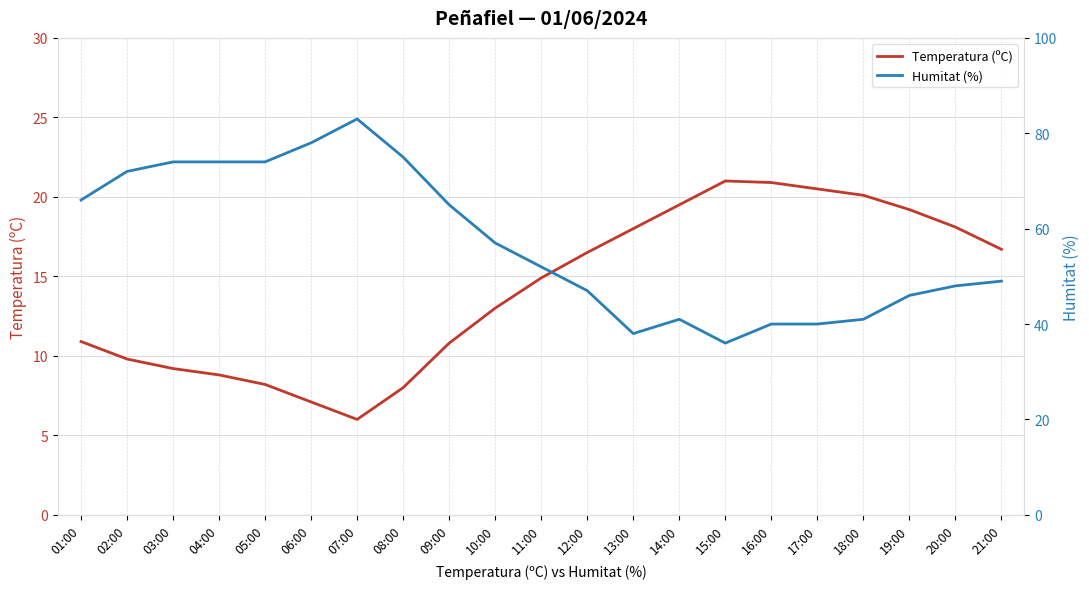

What is the lowest value of the Temperatura (ºC) series?

6.0